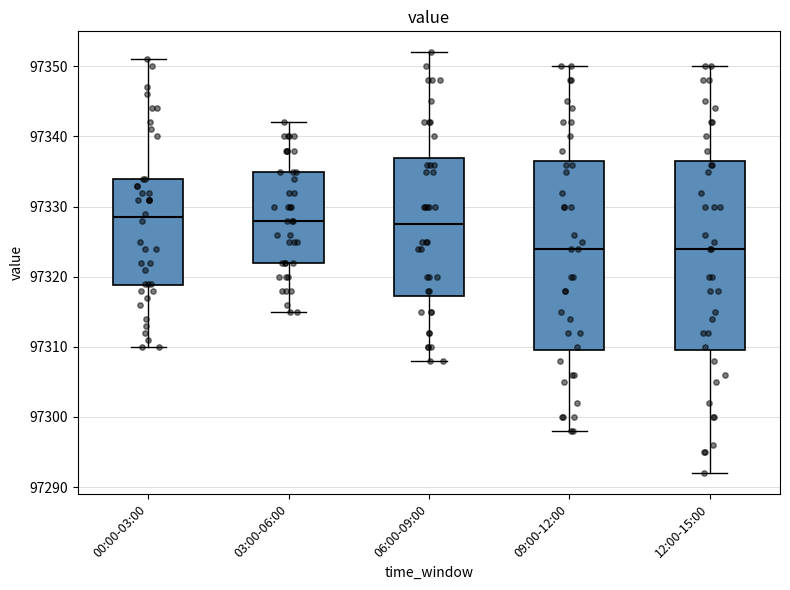

Reading left to right, transcribe this box plot: for each box, give where its median line is, the range the box spans, and where its two whiskers end, as read against the y-axis. The values are not printed on the chart, so give them approximately, as read against the axis.

00:00-03:00: median 97329, box 97319 to 97334, whiskers 97310 to 97351
03:00-06:00: median 97328, box 97322 to 97335, whiskers 97315 to 97342
06:00-09:00: median 97328, box 97317 to 97337, whiskers 97308 to 97352
09:00-12:00: median 97324, box 97310 to 97337, whiskers 97298 to 97350
12:00-15:00: median 97324, box 97310 to 97337, whiskers 97292 to 97350